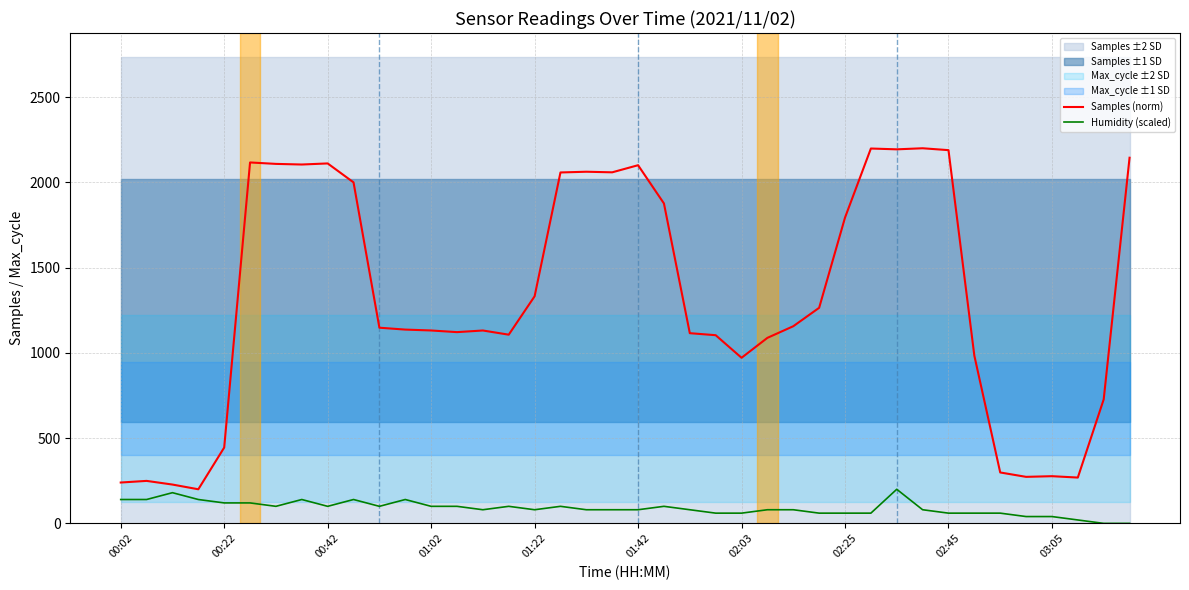

Rank the series by their maximum value, from highest to lowest.

Samples (norm), Humidity (scaled)